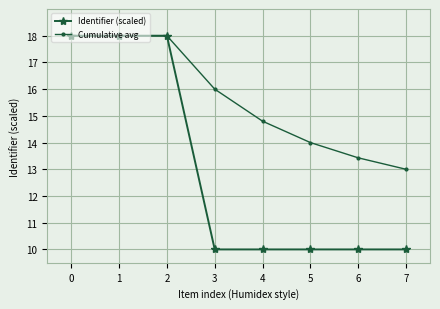

Which series has the largest range (max minus min)?

Identifier (scaled)